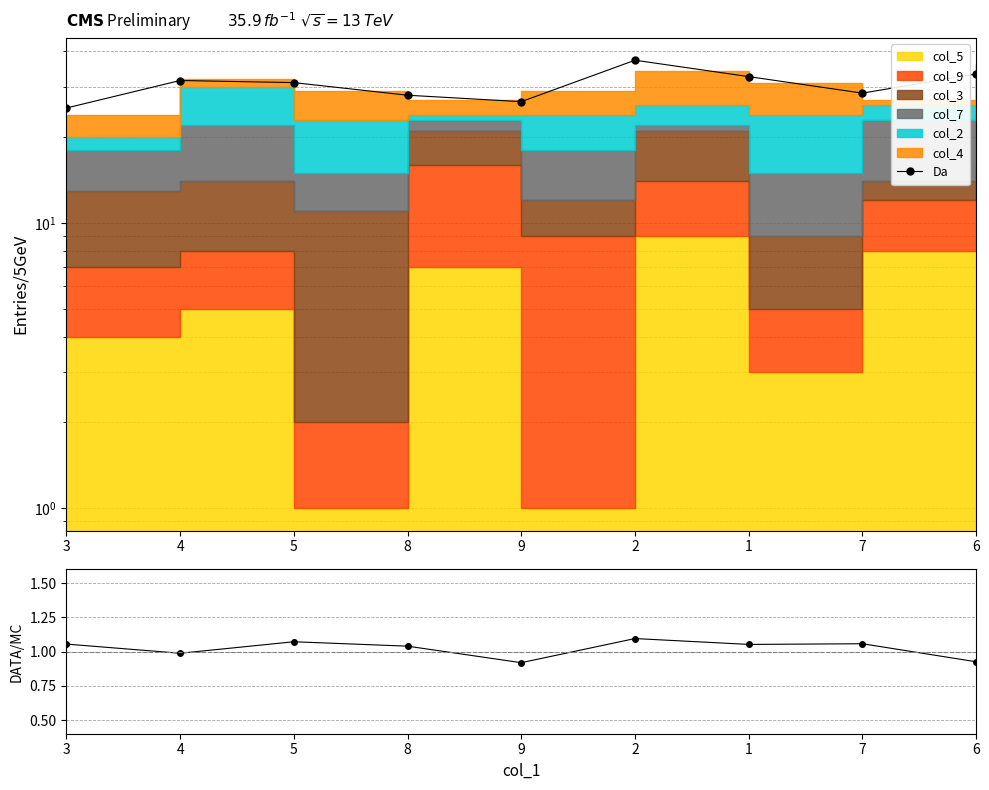

What is the difference between the DATA/MC values at 9 and 3?

0.1